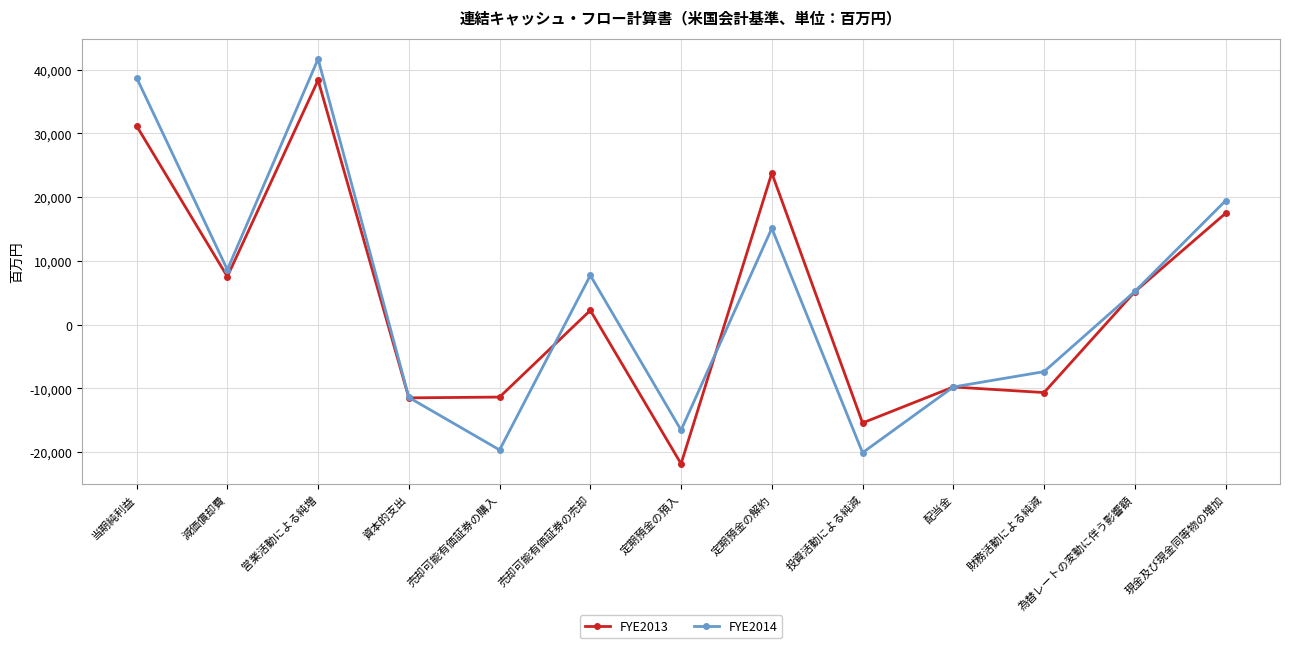

What is the difference between the highest and lowest values at 定期預金の預入?

5279